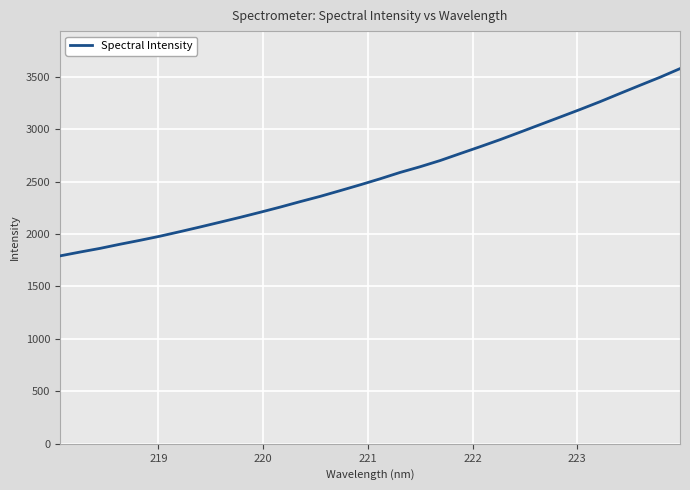

What is the minimum value shown in the chart?

1791.6